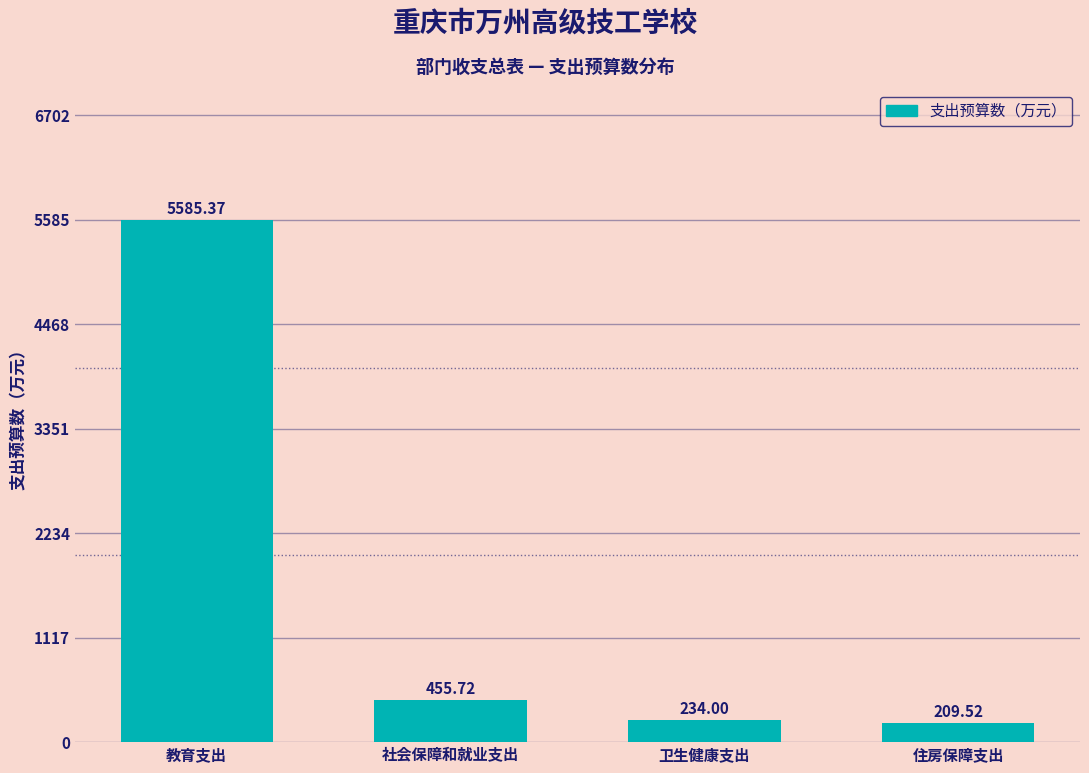

What is the ratio of the value at 社会保障和就业支出 to the value at 卫生健康支出?

1.9